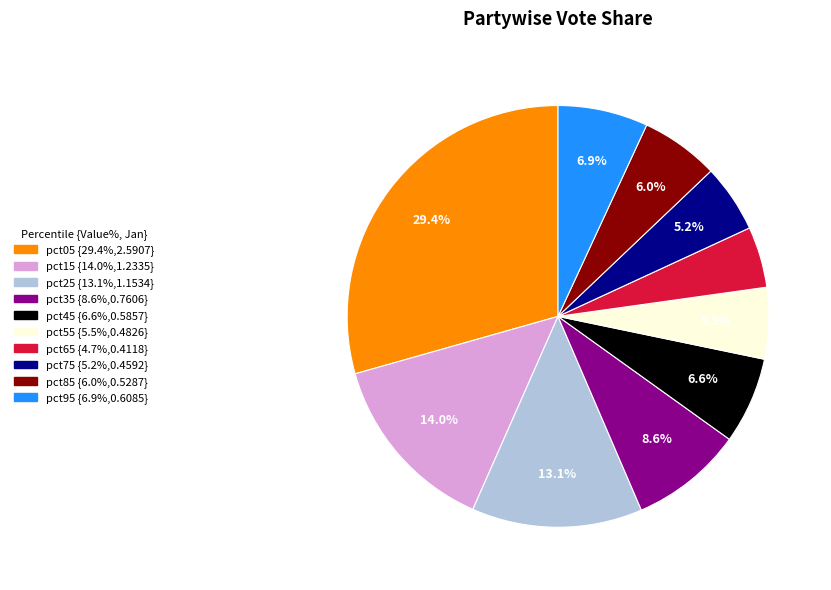

To the nearest percent, what percentage of the pie is pct45?

7%